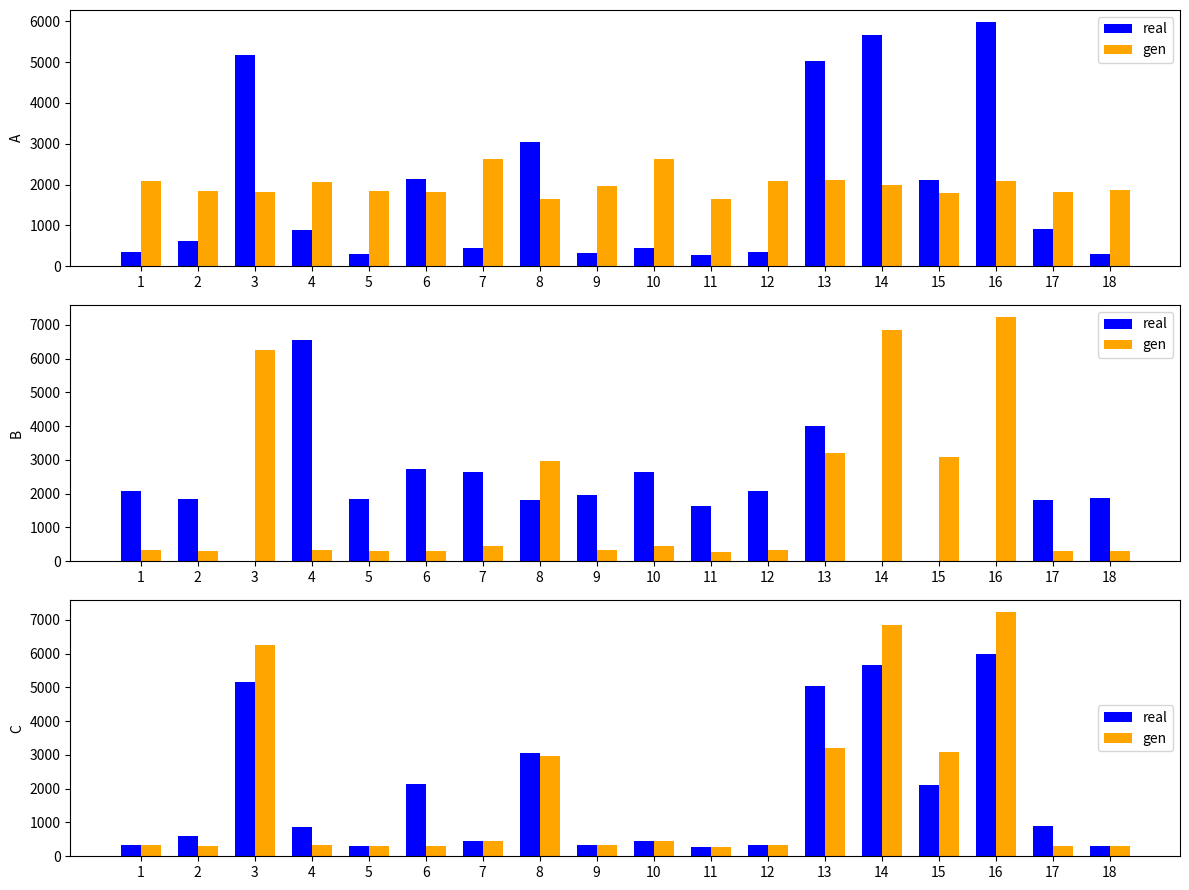

What is the minimum value shown in the chart?

273.9